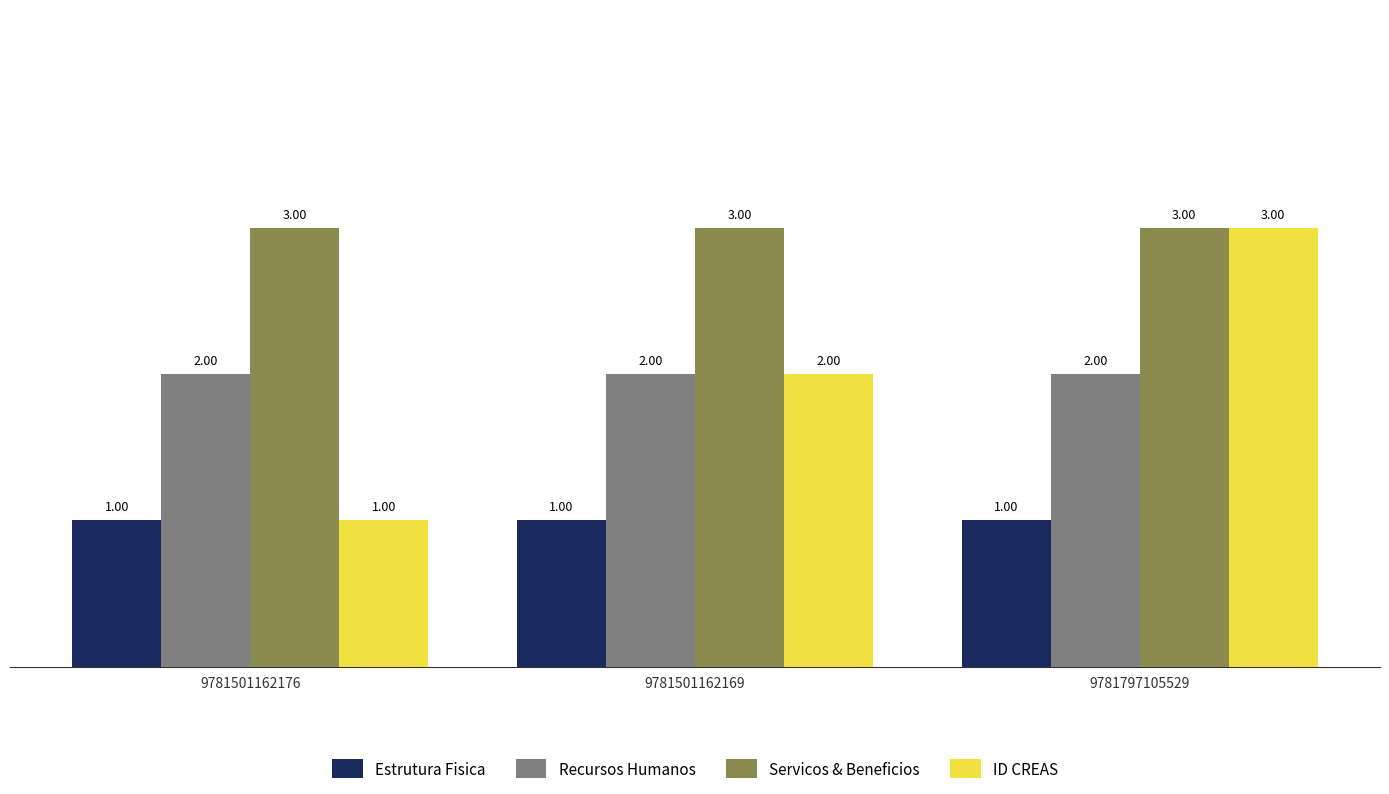

The value of Estrutura Fisica at 9781501162176 is 0. True or false?

False